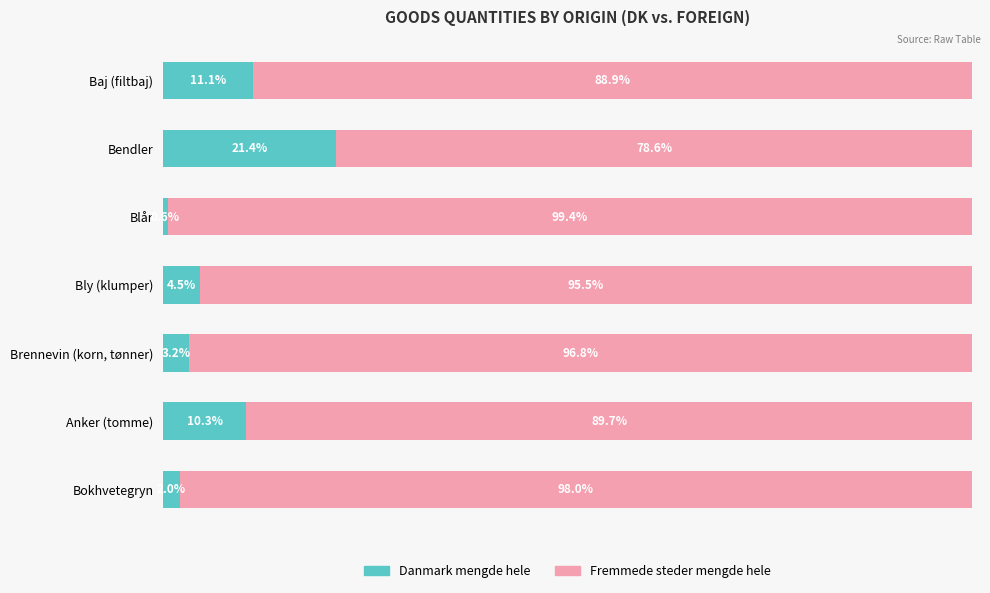

At which label does Danmark mengde hele reach its peak?

Bendler